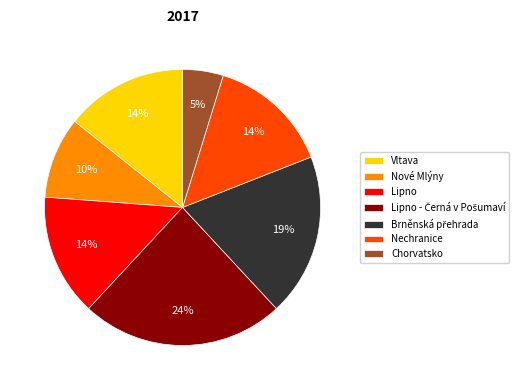

To the nearest percent, what portion does Nechranice represent?

14%